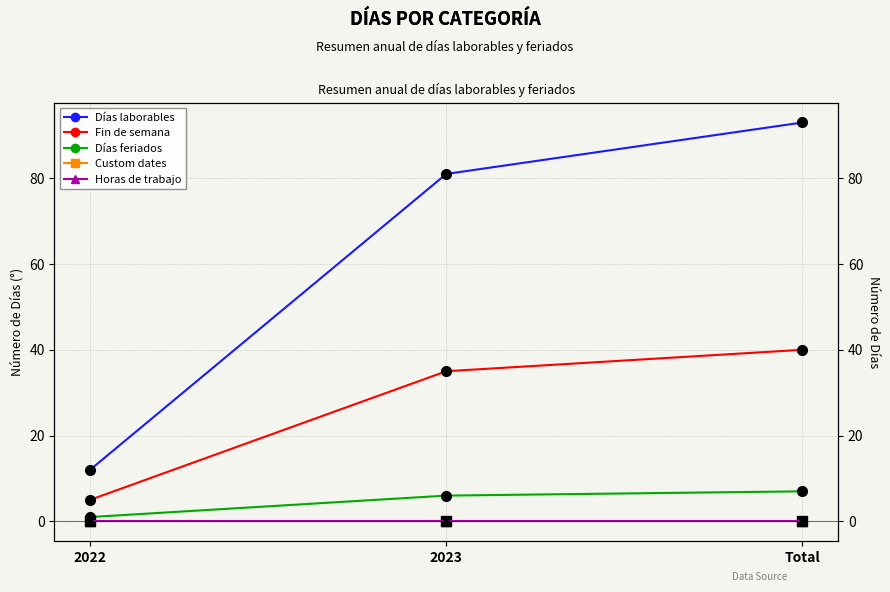

What is the label of the 3rd point from the right?

2022